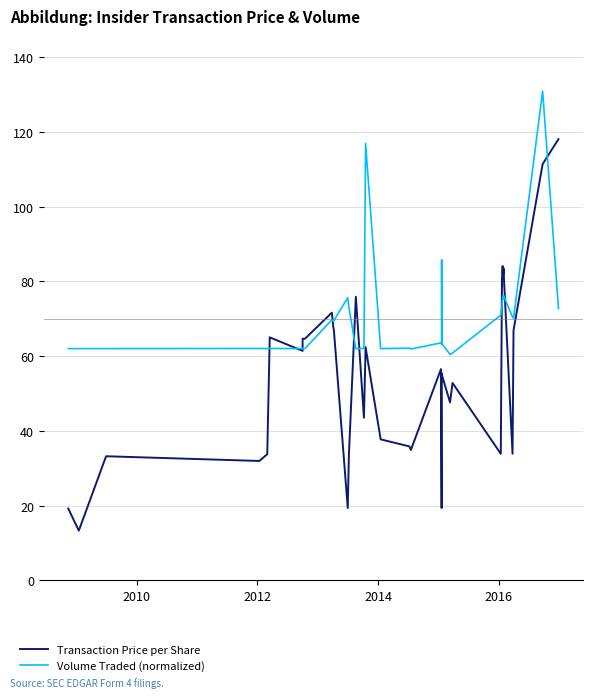

How many lines are shown in the chart?

2